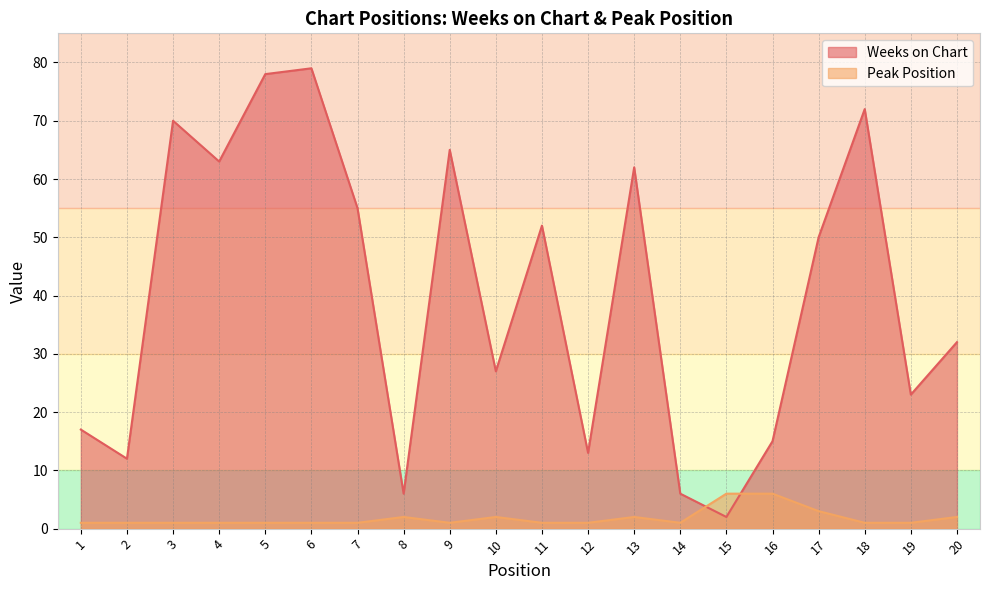

At which label is Peak Position closest to 3?

17